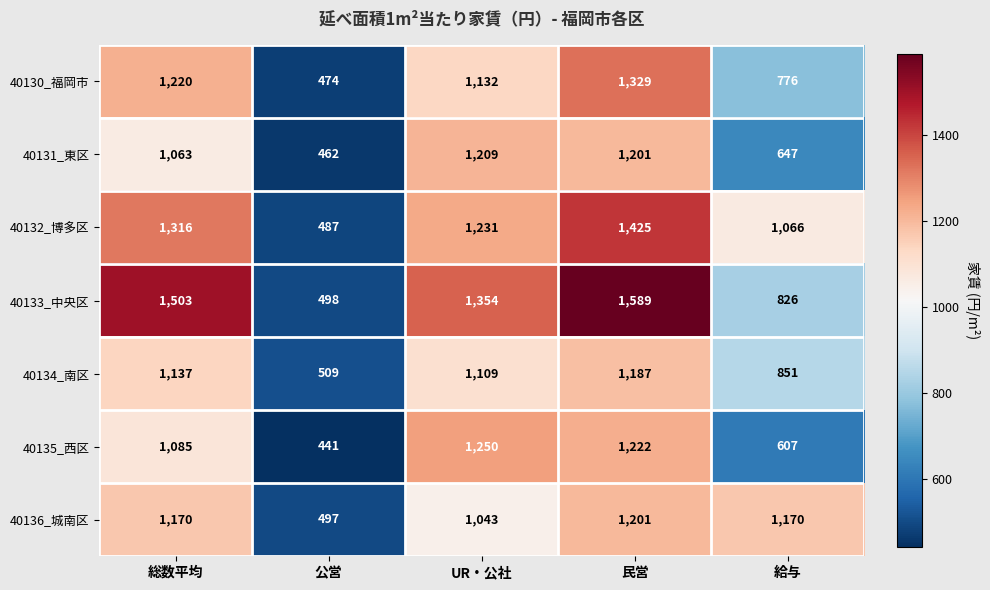

Read the 40136_城南区 value at 民営.

1201